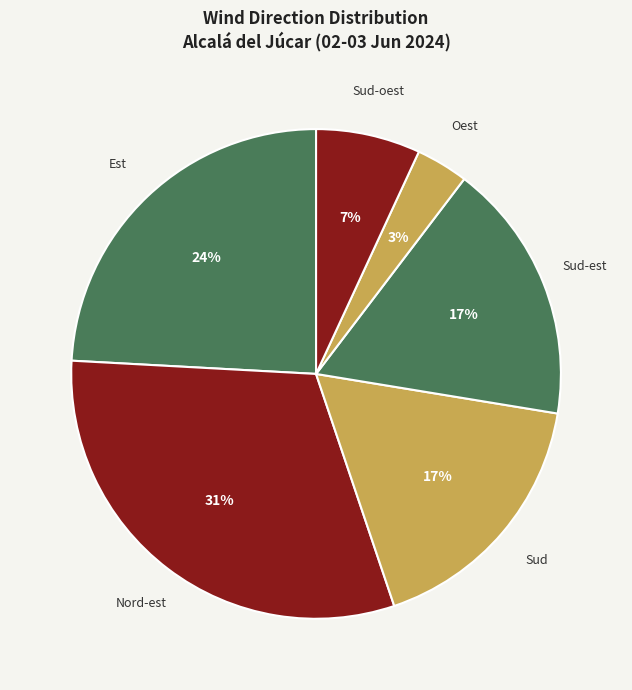

Which slice is the largest?

Nord-est